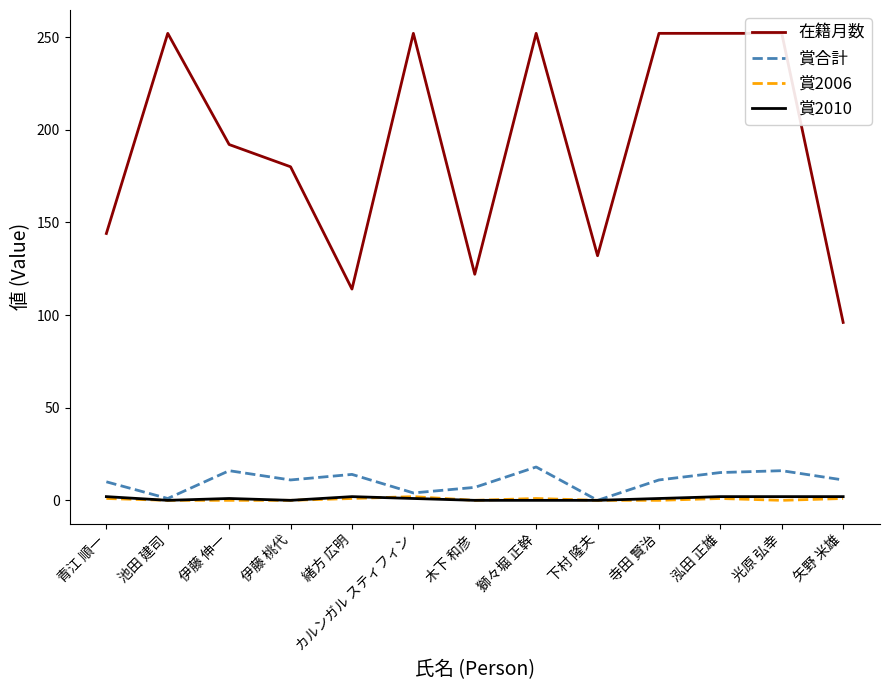

True or false: 賞2006 and 賞合計 intersect in this chart.

False